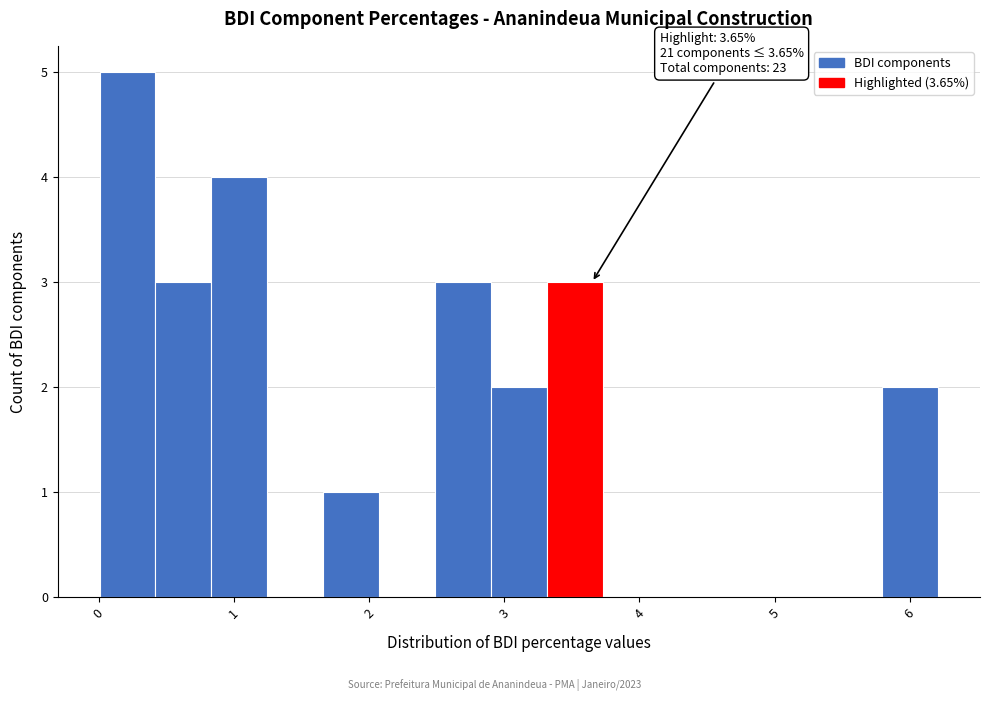

Which range on the x-axis has the tallest bar?

0.0 to 0.4